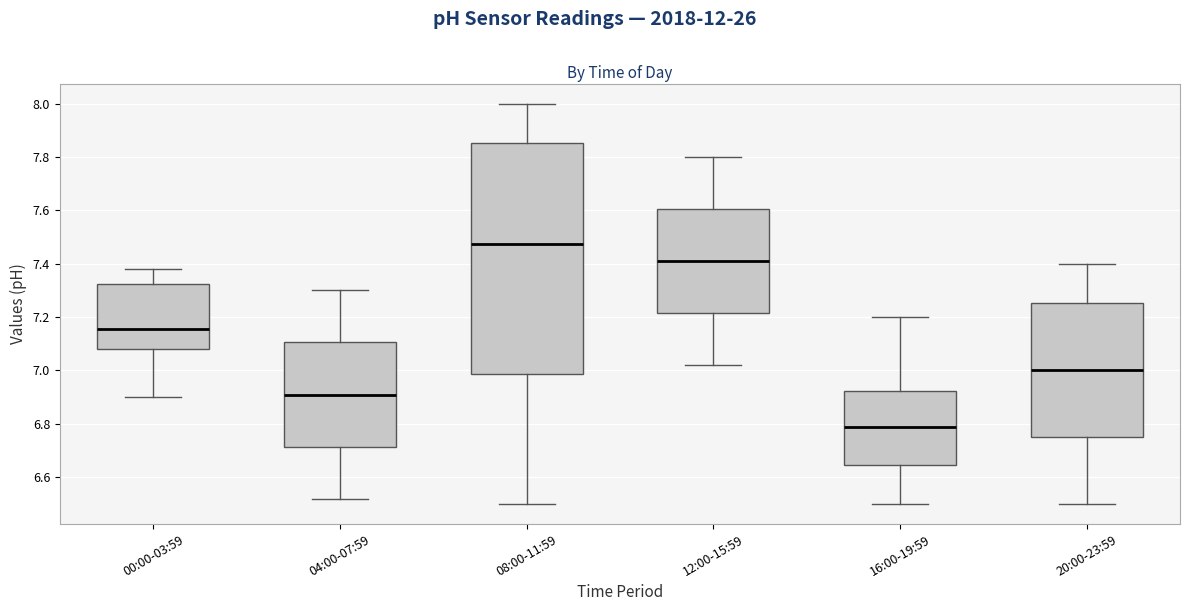

Which box is the tallest, from its lower edge to its upper edge?

08:00-11:59